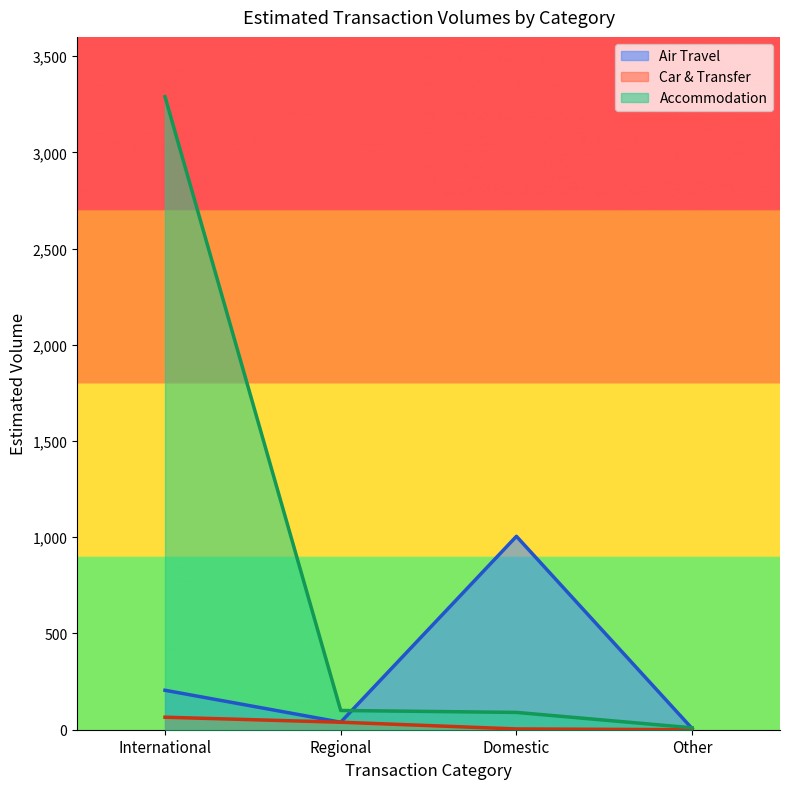

True or false: Accommodation and Car & Transfer cross at least once.

False